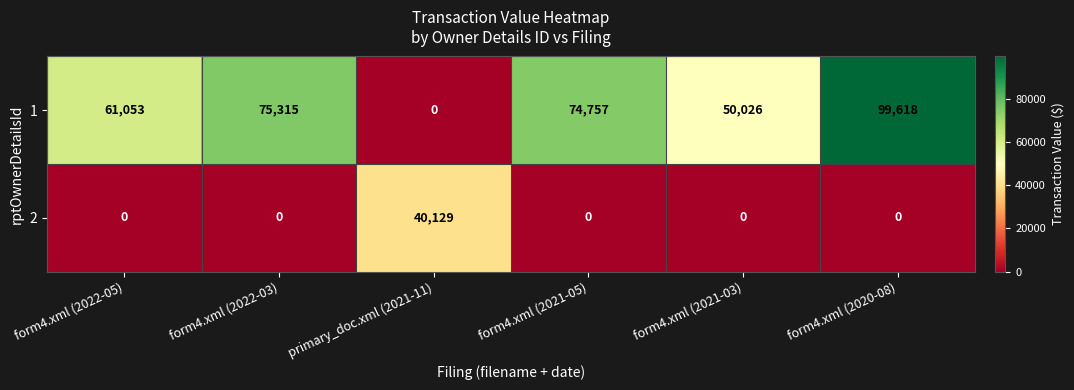

What is the average value of the 1 series?

60128